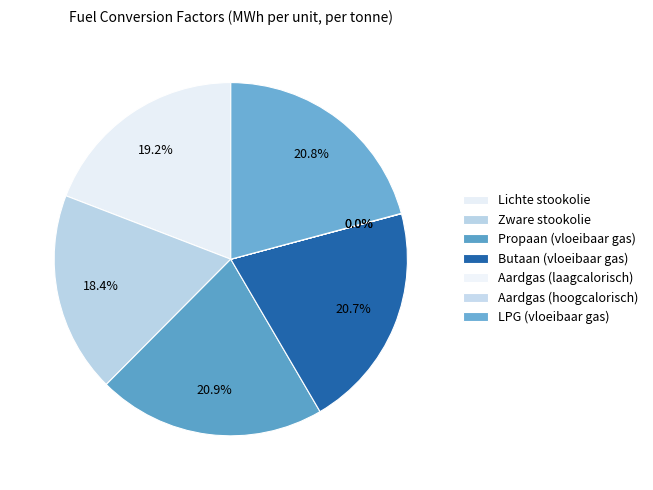

Is it true that Lichte stookolie is 29% of the pie?

False